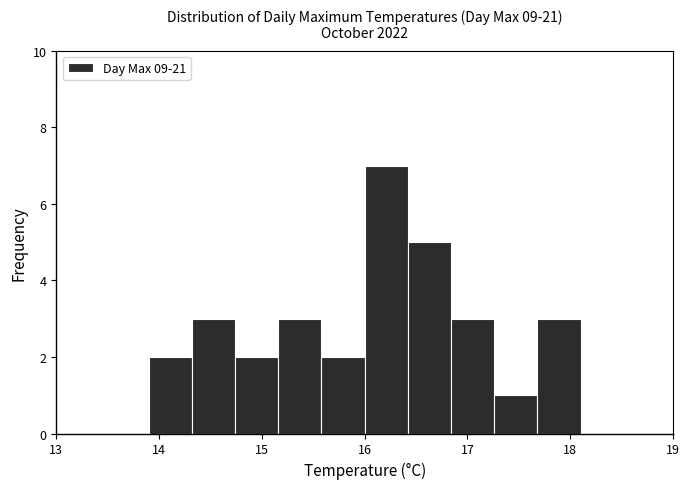

Reading left to right, transcribe this chart: for each bar, give the range it covers on the x-axis and its height. Neither the bar edges nor the heights are printed on the chart, so give them approximately, as read against the axes.

13.90 to 14.32: 2
14.32 to 14.74: 3
14.74 to 15.16: 2
15.16 to 15.58: 3
15.58 to 16.00: 2
16.00 to 16.42: 7
16.42 to 16.84: 5
16.84 to 17.26: 3
17.26 to 17.68: 1
17.68 to 18.10: 3